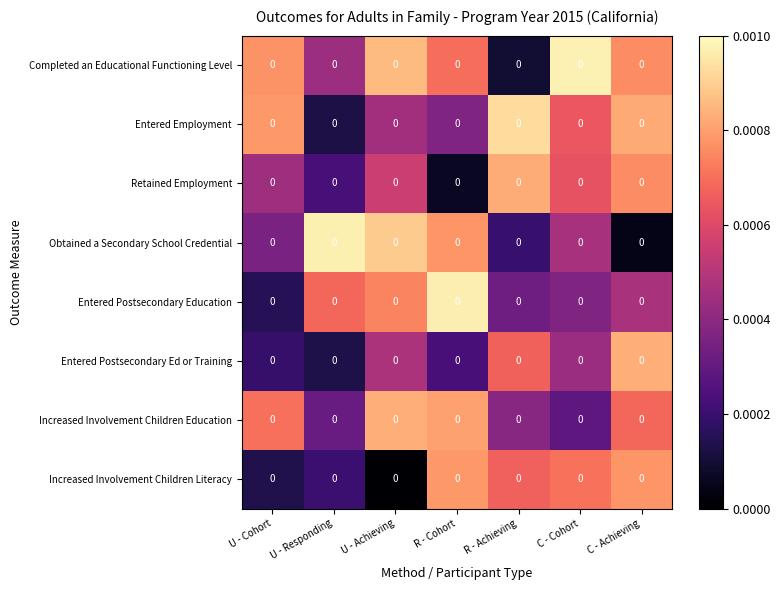

How many data points does each series have?

7